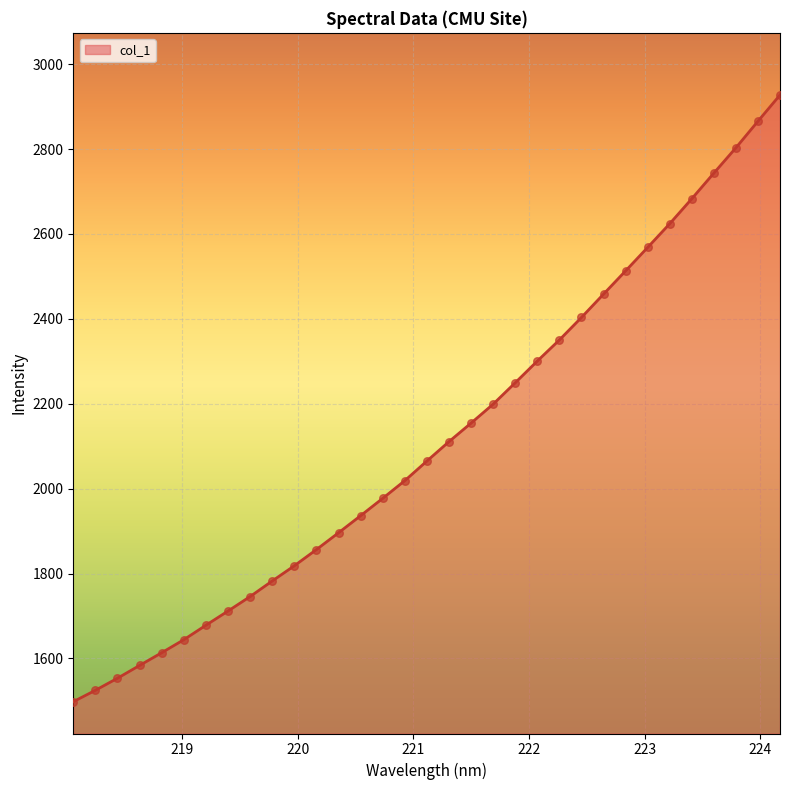

What is the smallest value displayed?

1498.0